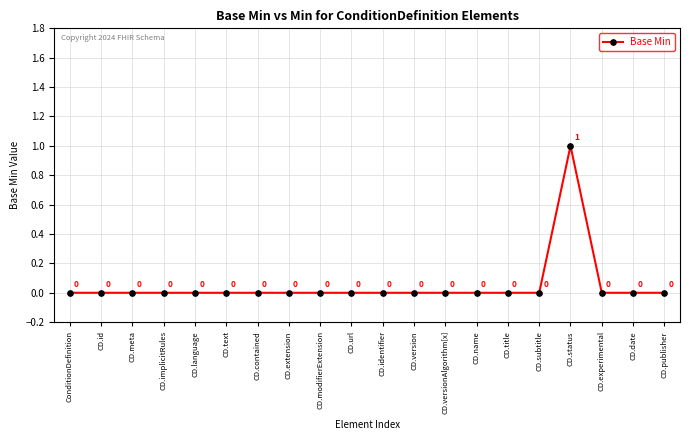

How many data points are above 0?

1